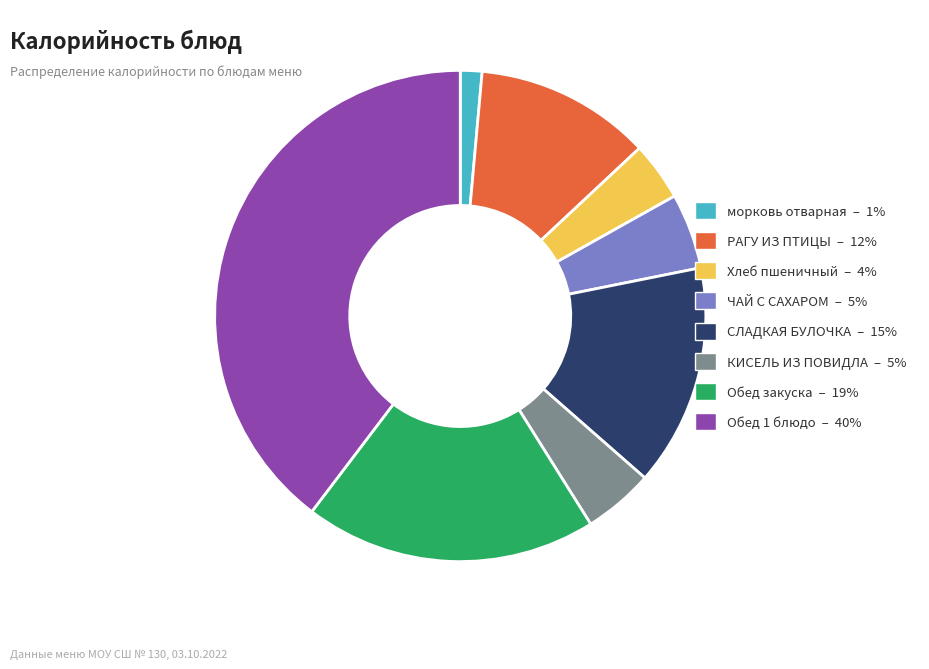

What is the ratio of the value at ЧАЙ С САХАРОМ to the value at СЛАДКАЯ БУЛОЧКА?

0.3